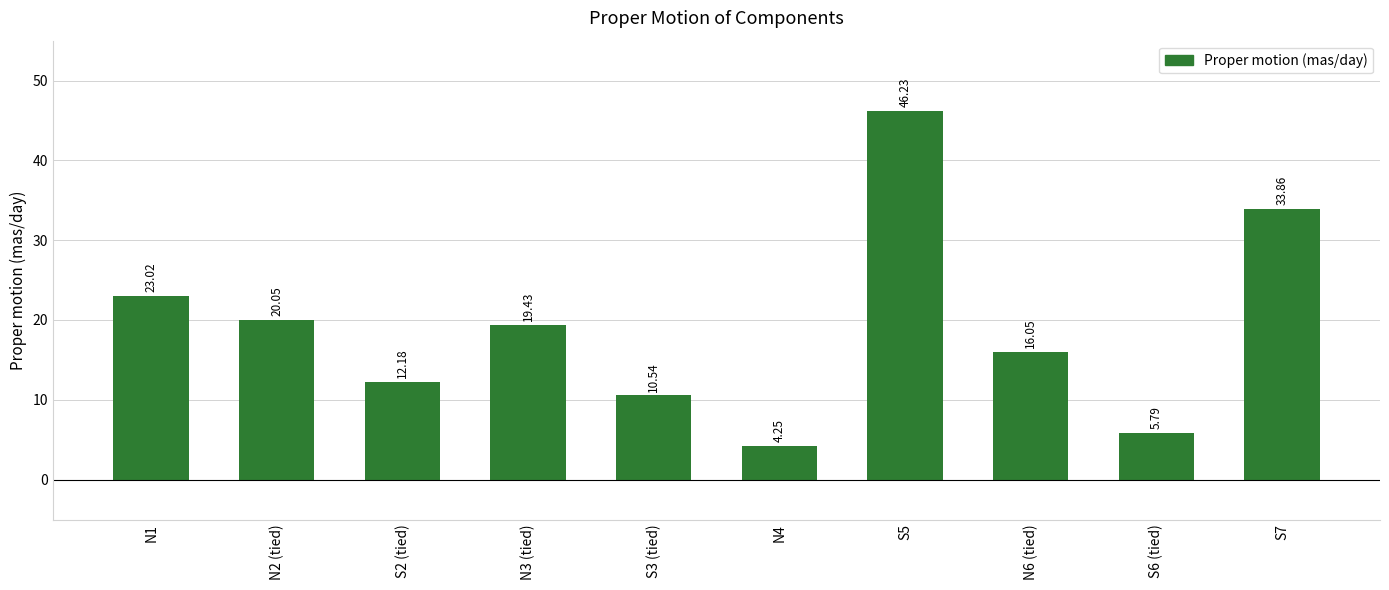

Count the number of data series in this chart.

1